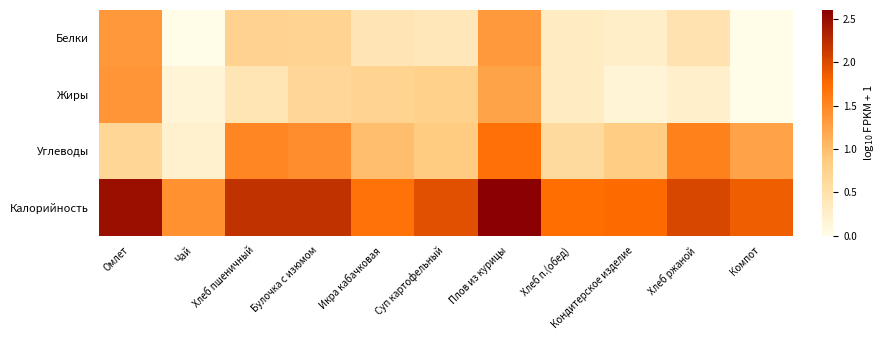

List the series in order of their peak value, lowest first.

Белки, Жиры, Углеводы, Калорийность